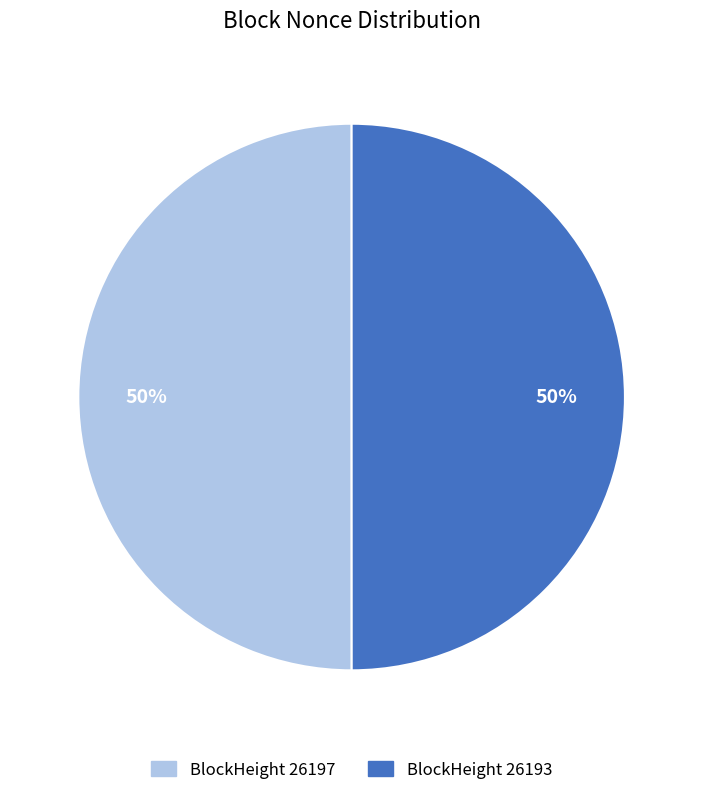

To the nearest percent, what is the average slice percentage?

50%